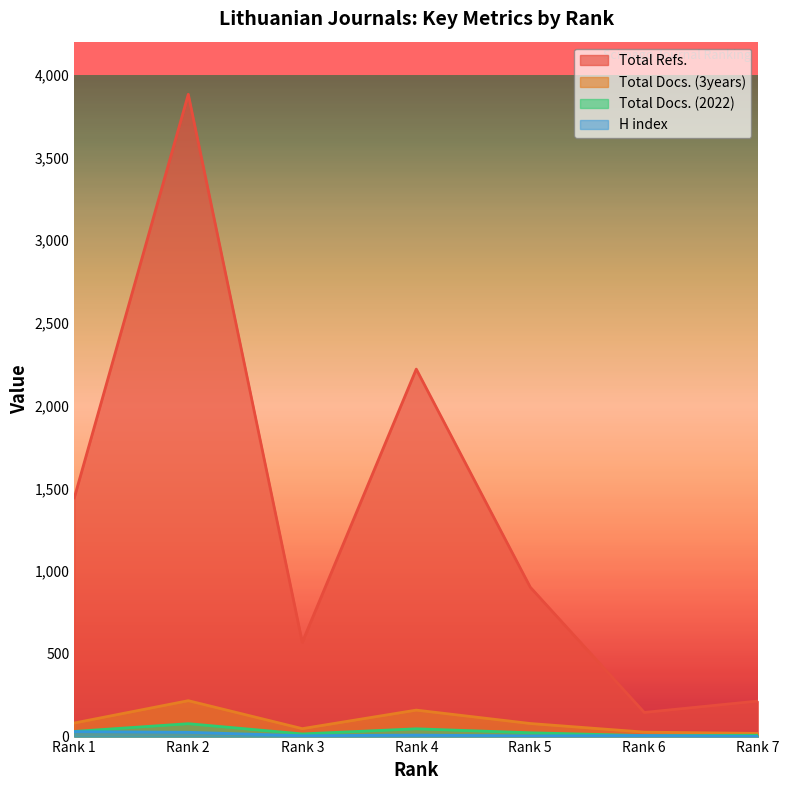

At which label is Total Refs. closest to 2014?

Rank 4